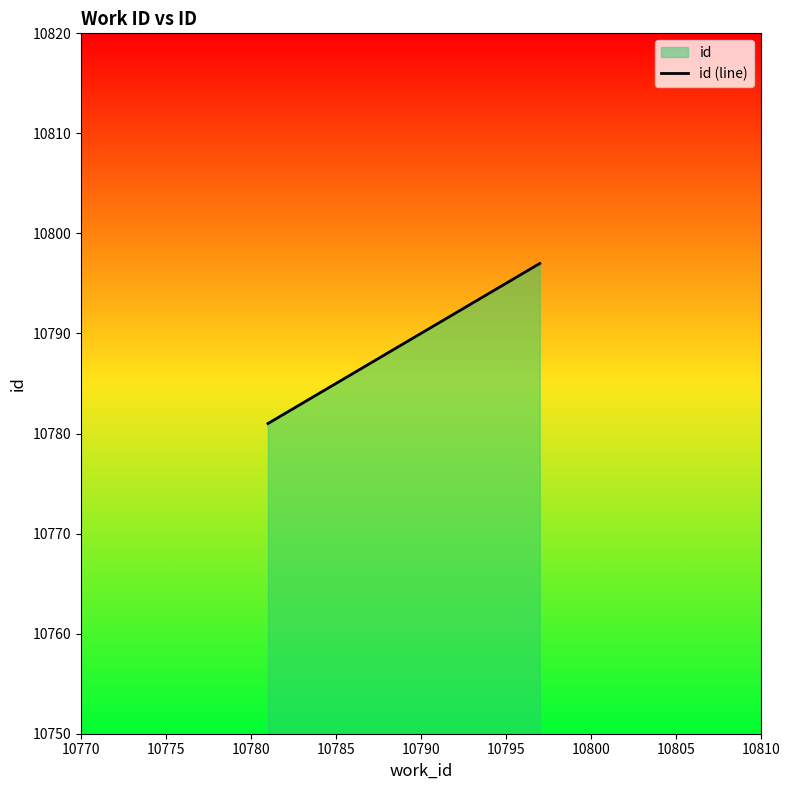

What is the maximum value shown in the chart?

10797